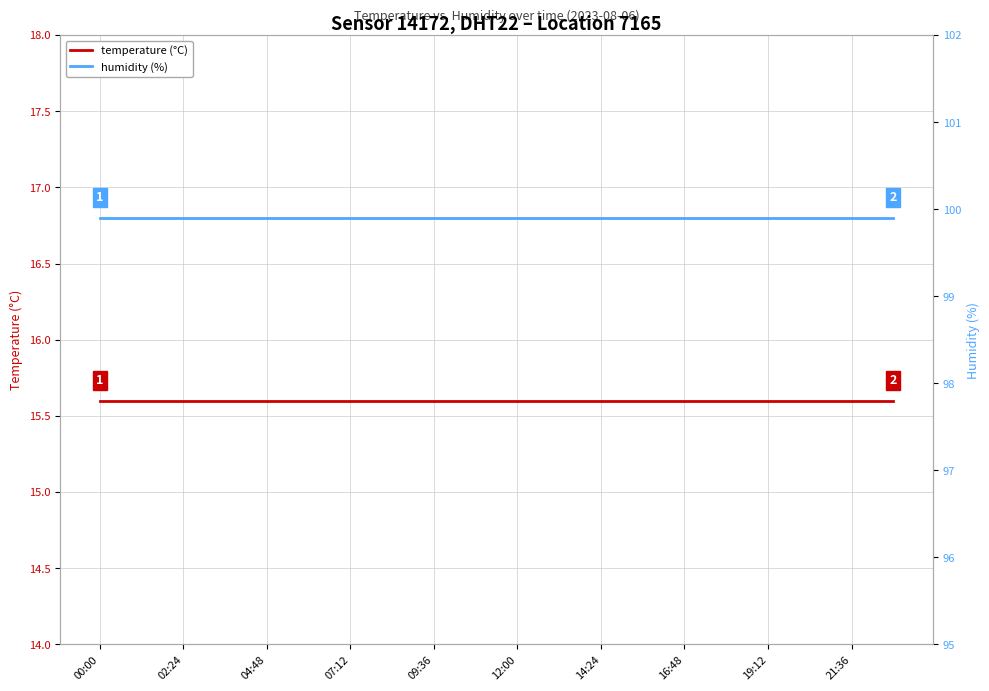

Is it true that temperature (°C) equals 5.1 at 19:12?

False